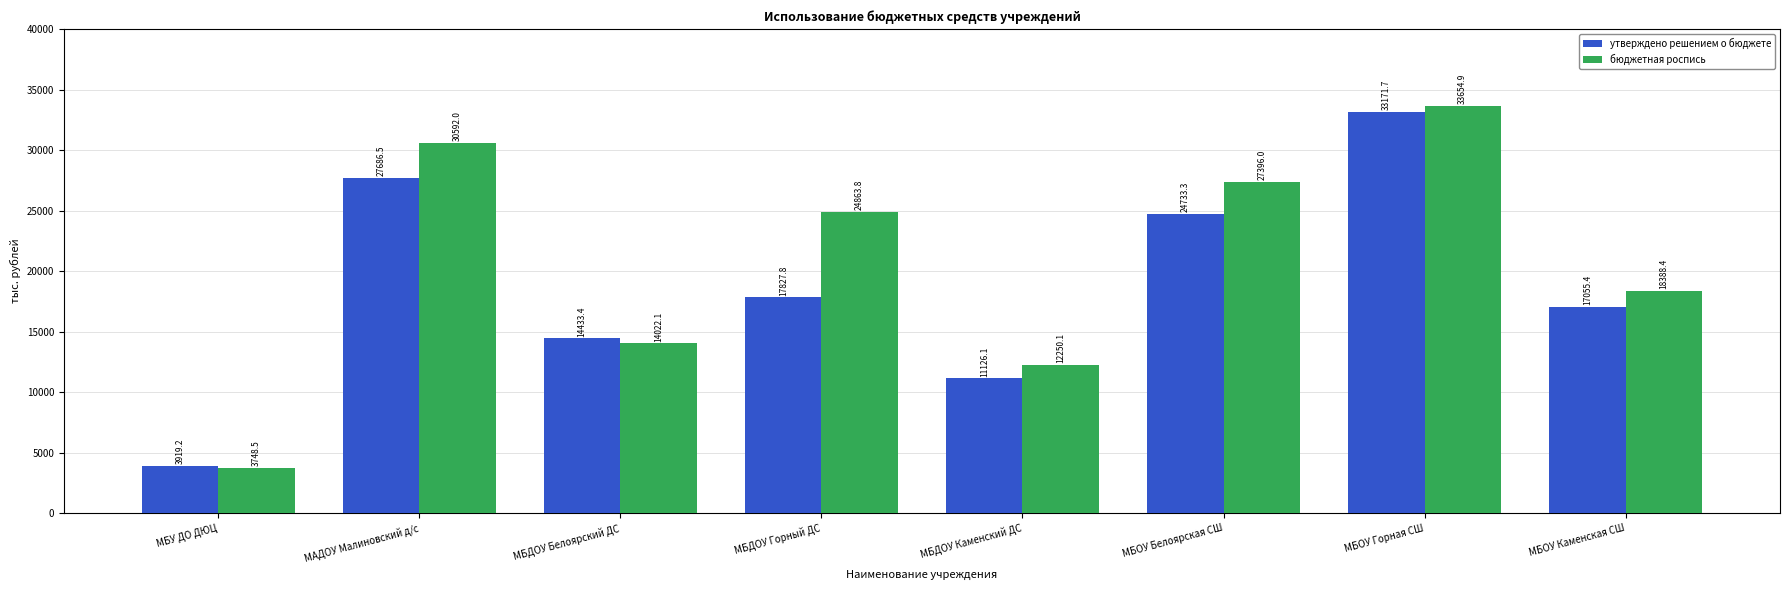

Which series has the largest range (max minus min)?

бюджетная роспись